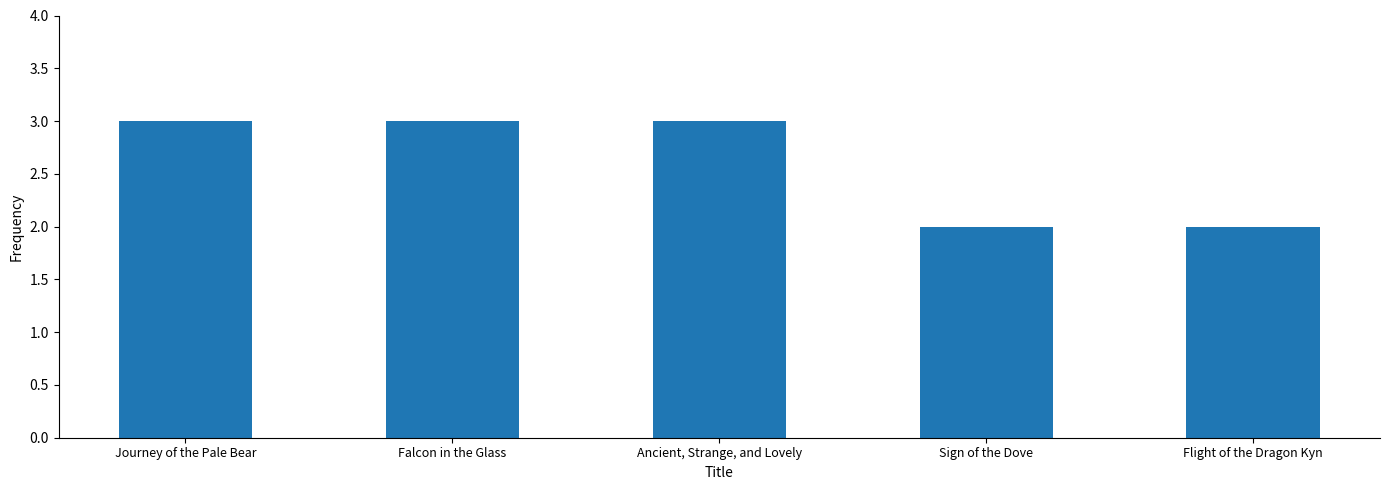

Read the value at Falcon in the Glass.

3